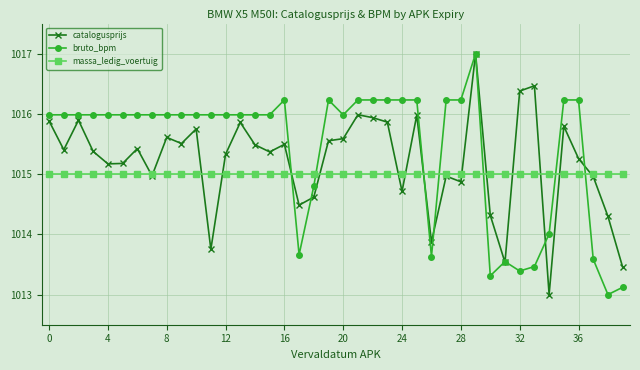

What is the value of the massa_ledig_voertuig point at the 12th from the left?

1015.0